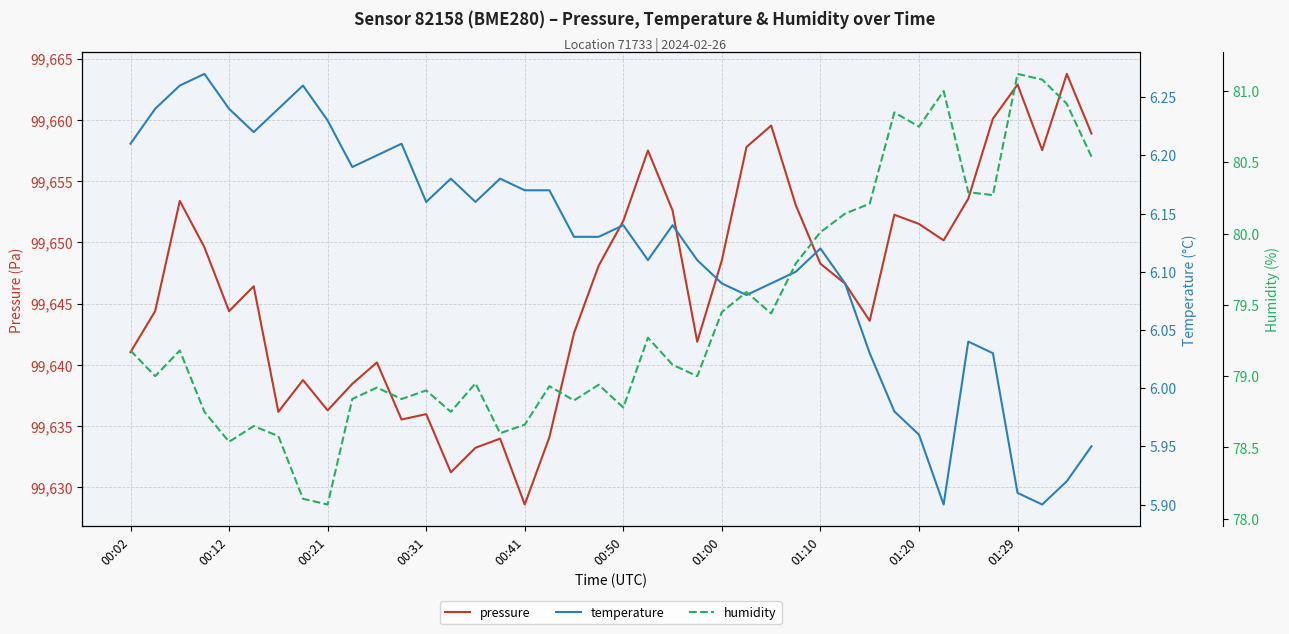

The pressure series shows 99636.3 at 00:21. True or false?

True